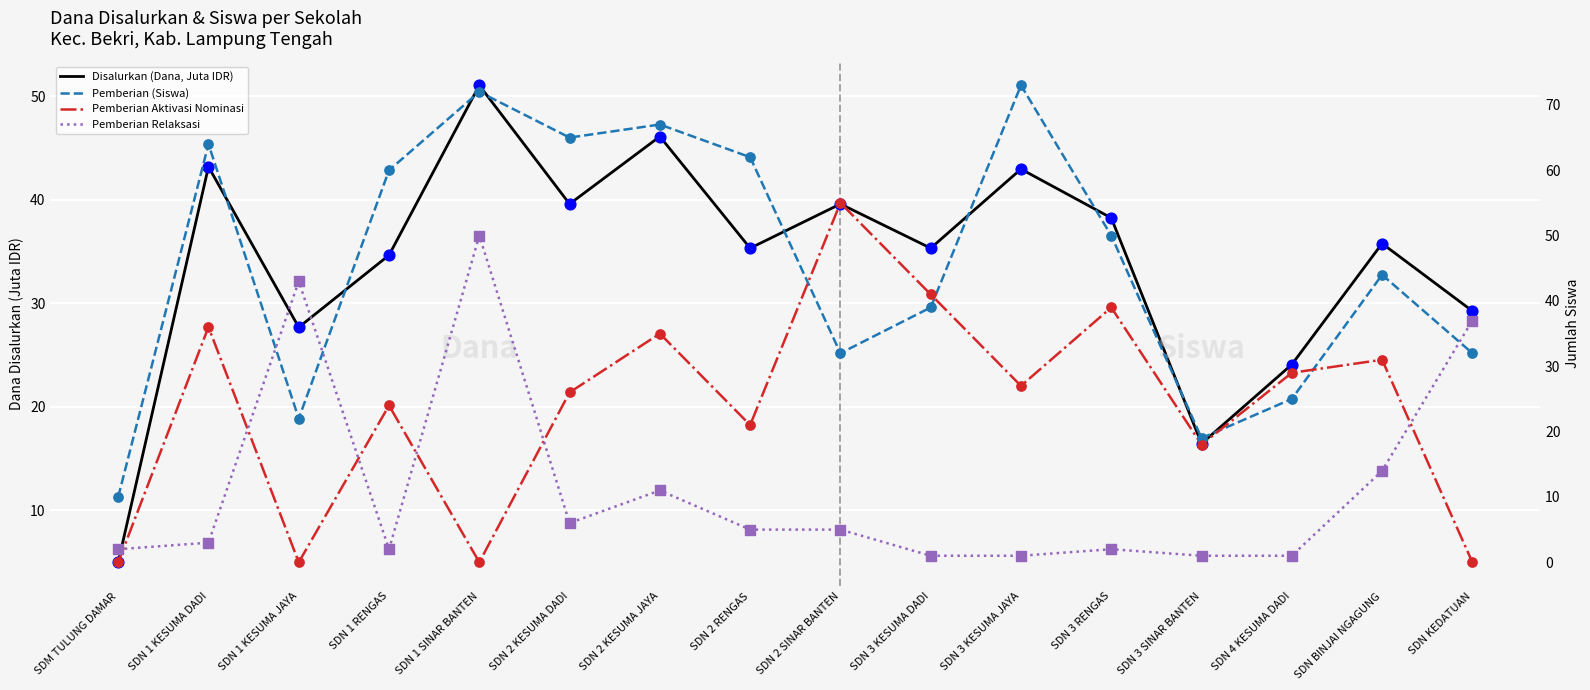

Which series reaches the minimum Y coordinate?

Pemberian Aktivasi Nominasi